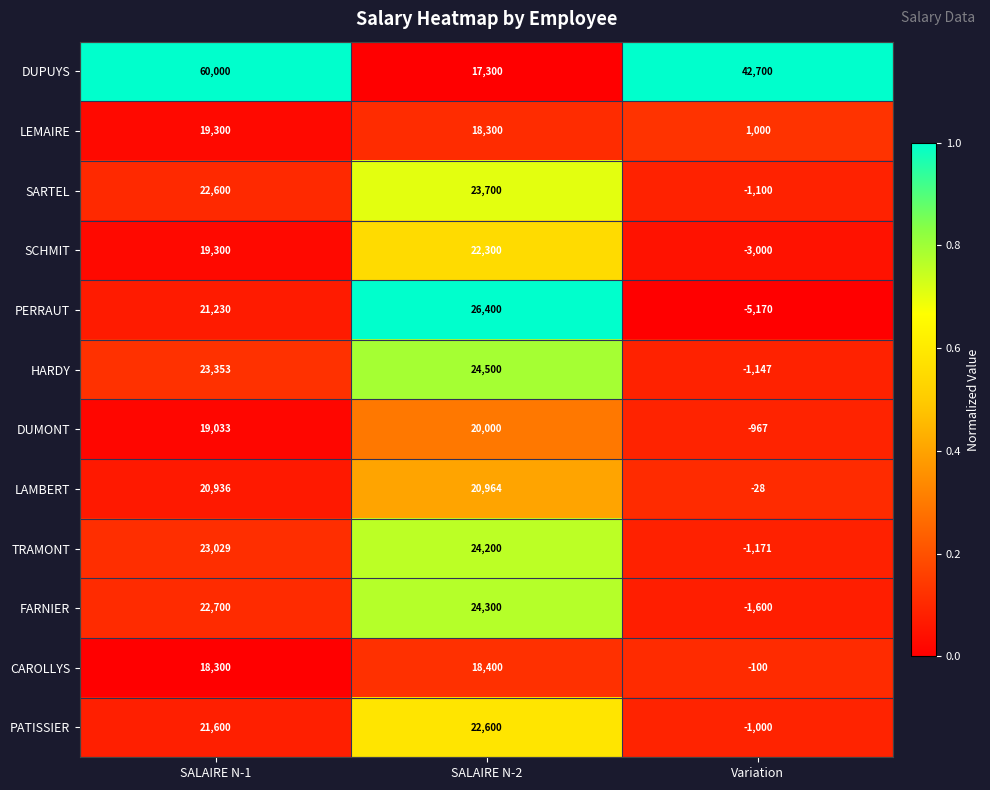

At which category does the chart reach its peak across all series?

SALAIRE N-1